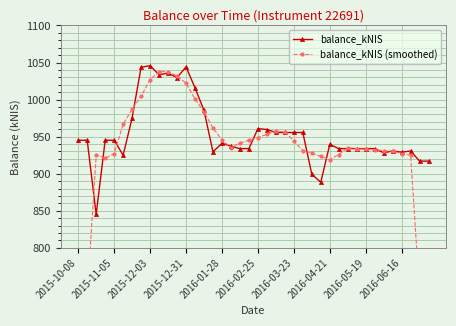

Reading left to right, transcribe all the data shown in this chart.

balance_kNIS: 945.1	945.1	845.0	945.1	945.1	925.0	975.3	1043.7	1045.7	1033.6	1035.6	1029.6	1044.1	1015.9	985.4	929.5	941.1	937.1	933.9	933.9	960.8	959.6	955.6	955.6	955.6	955.6	899.3	888.4	939.5	933.9	933.9	933.9	933.9	933.9	928.2	930.7	929.1	930.7	917.0	917.0
balance_kNIS (smoothed): 547.1	736.1	925.1	921.1	927.1	966.9	987.0	1004.7	1026.8	1037.6	1037.7	1031.8	1022.1	1000.9	983.2	961.8	945.4	935.1	941.4	945.1	948.8	953.1	957.5	956.4	944.3	930.9	927.7	923.3	919.0	925.9	935.0	933.9	932.8	932.1	931.1	930.5	927.1	924.9	738.7	552.9